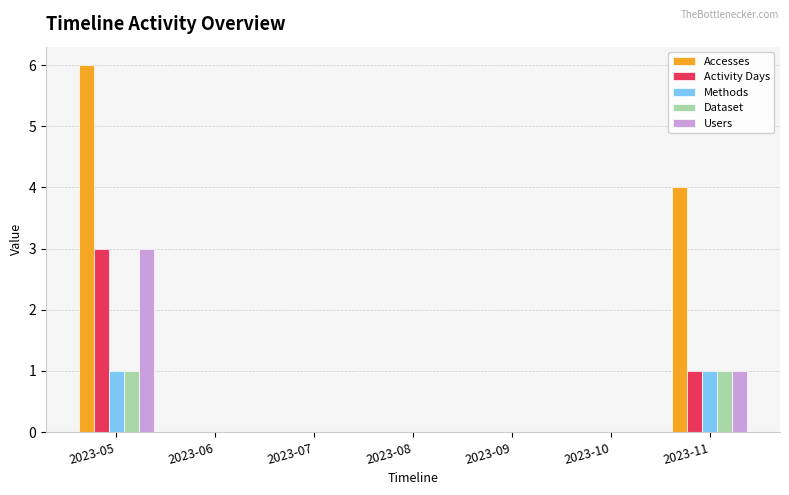

What is the total value across all series at 2023-11?

8